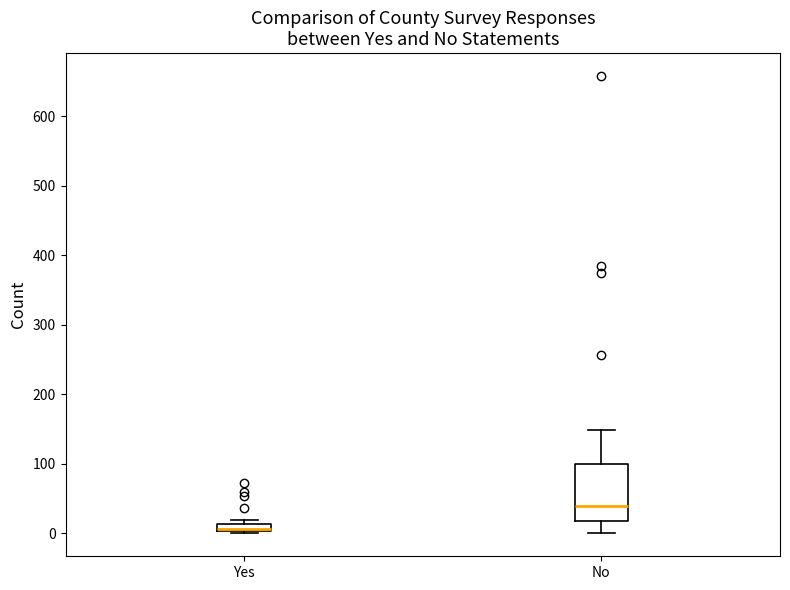

Which box is the tallest, from its lower edge to its upper edge?

No